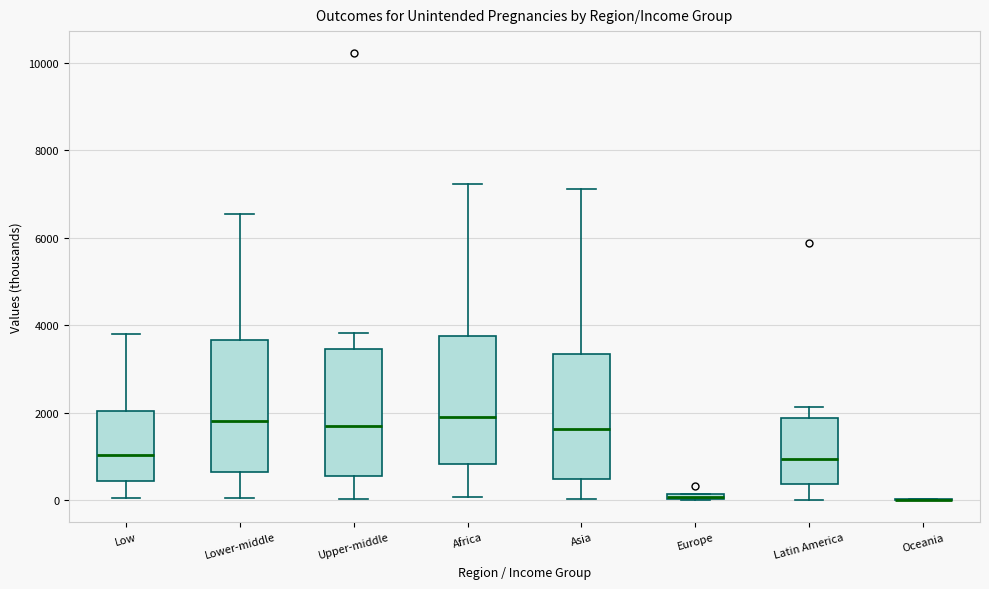

Where is the upper edge of the box for Lower-middle on the y-axis? The values are not printed on the chart, so give them approximately, as read against the axis.

3600